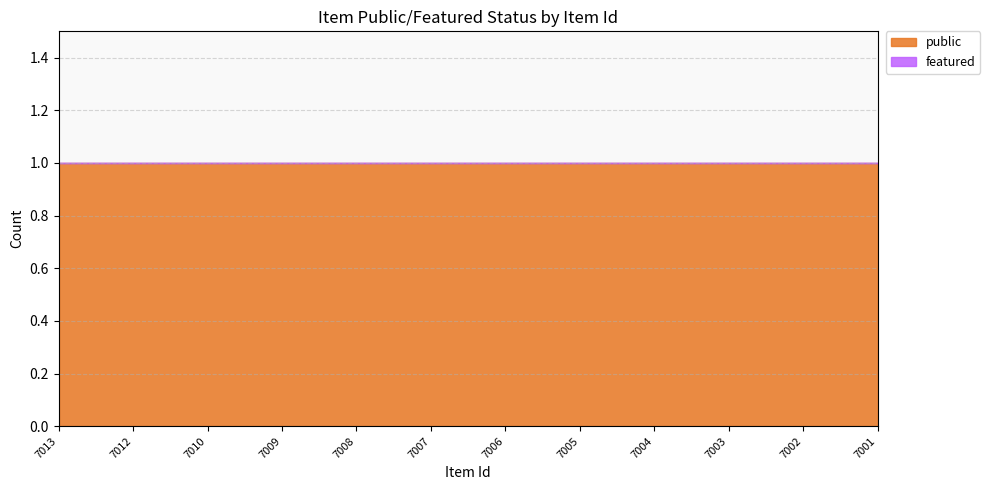

True or false: public and featured intersect in this chart.

False